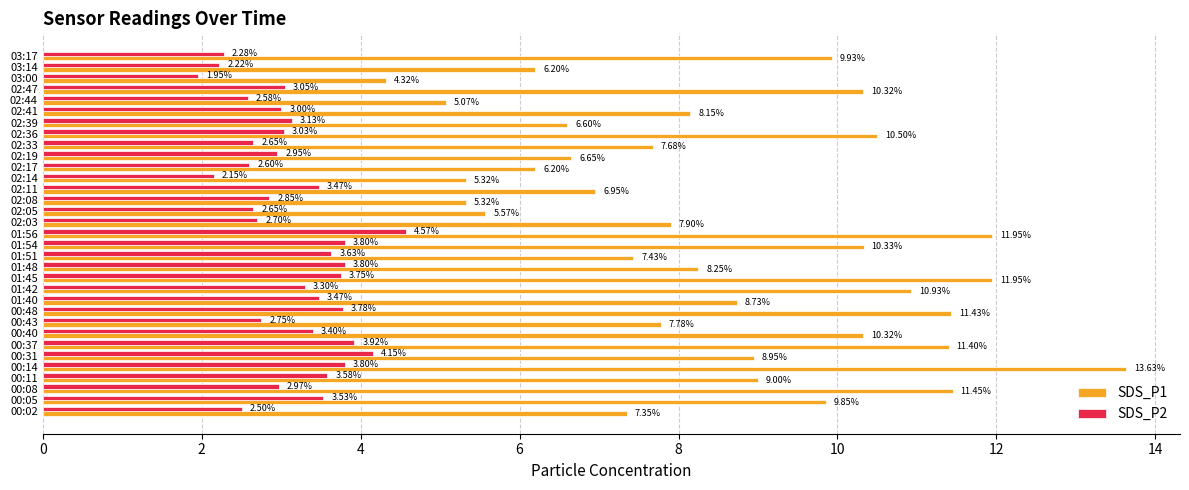

At which category is the sum across all series the highest?

00:14